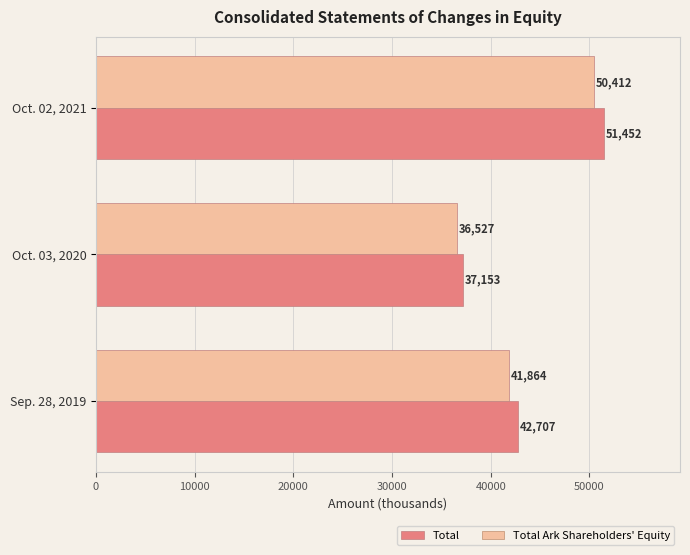

What is the spread (max minus min) of values at Oct. 03, 2020?

626